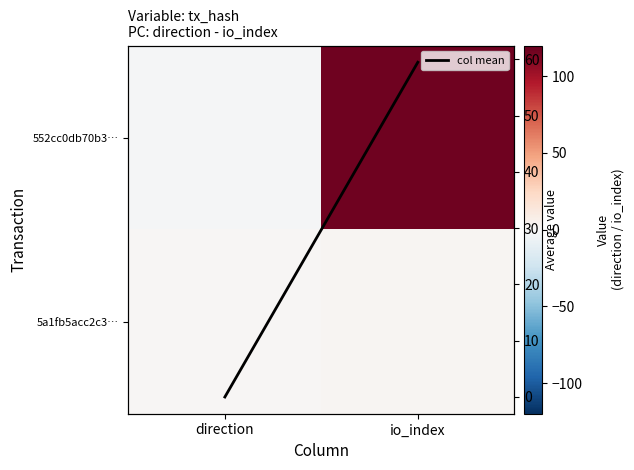

The value of 552cc0db70b3… at io_index is 117.0. True or false?

True